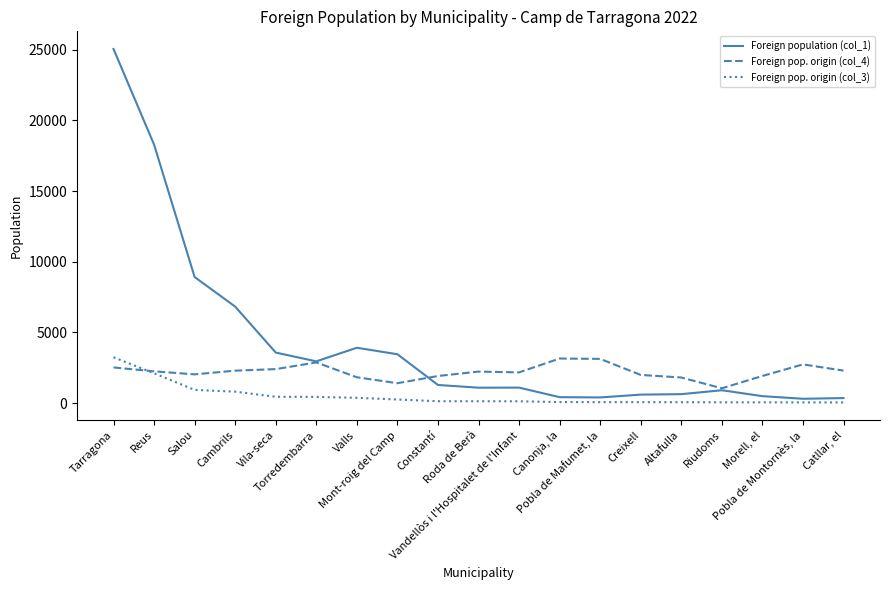

What is the sum of all Foreign population (col_1) values?

80458